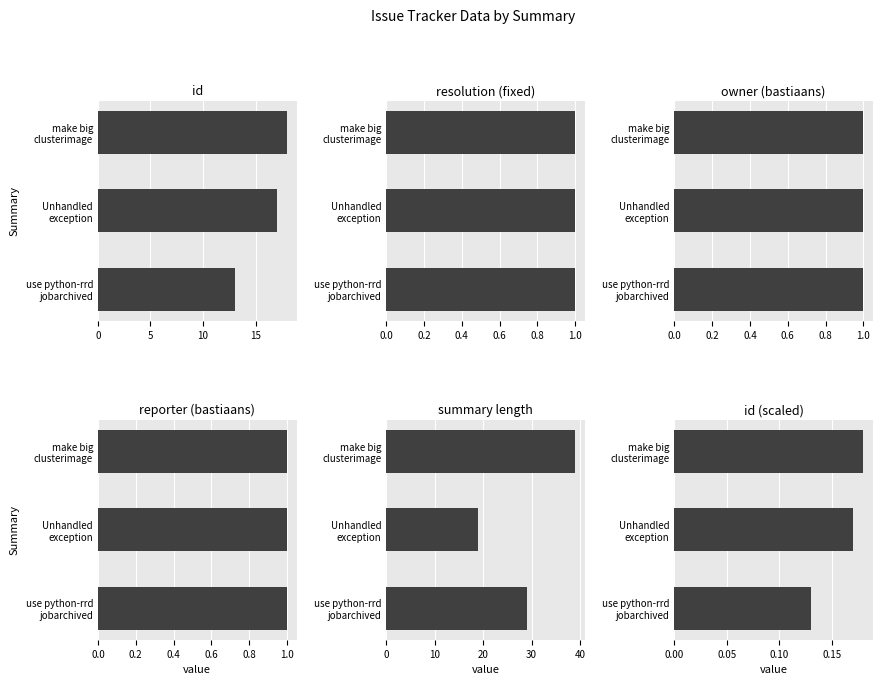

Between Unhandled exception and use python-rrd jobarchived, which is larger?

Unhandled exception